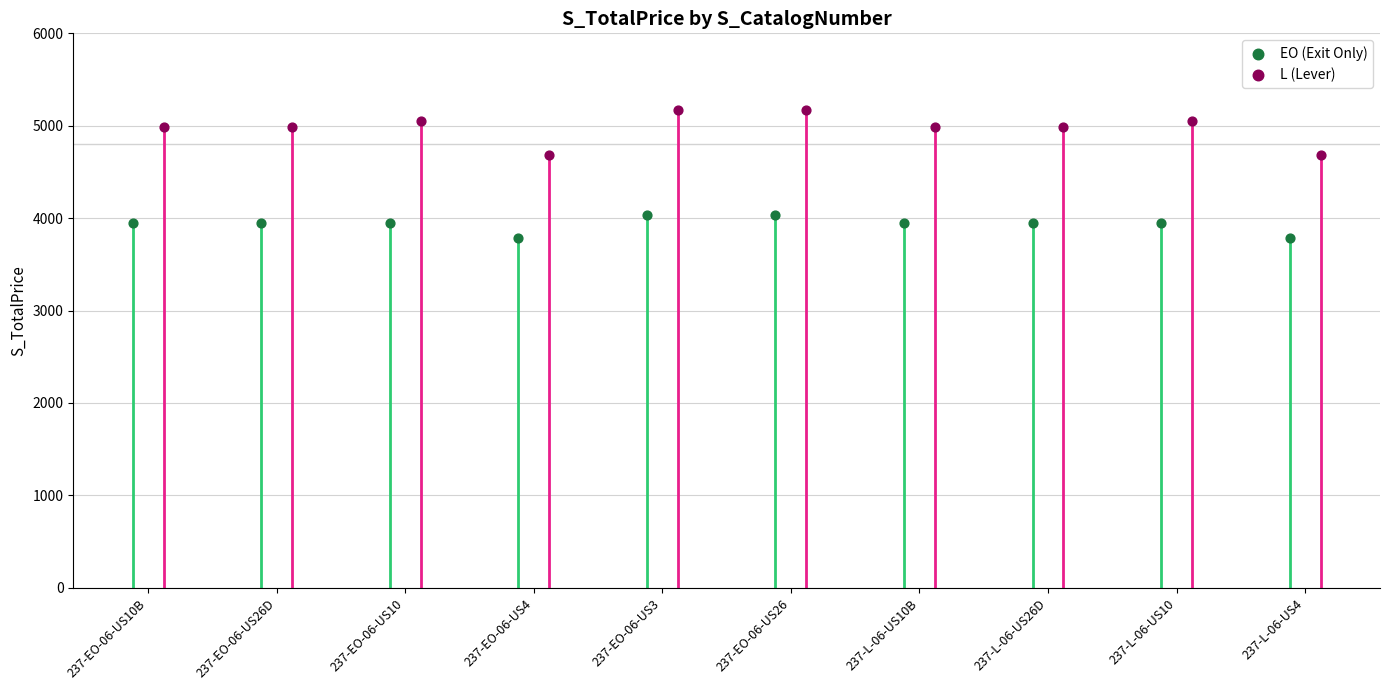

Which series reaches the maximum Y coordinate?

L (Lever)